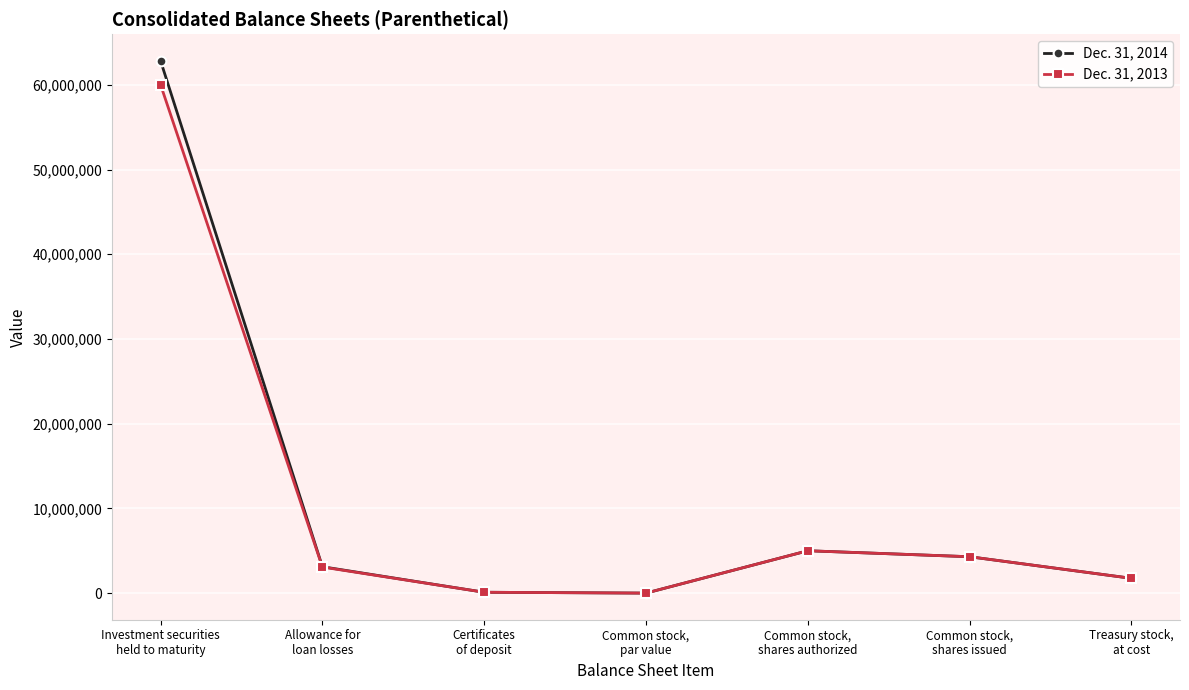

What is the greatest value displayed?

62841404